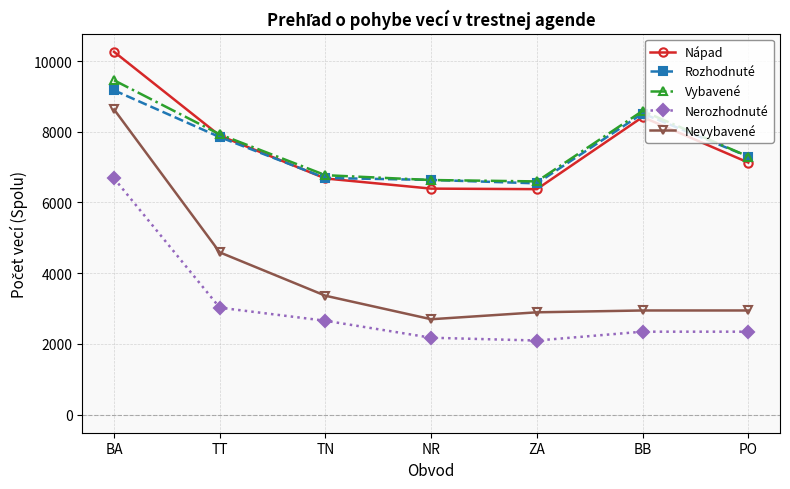

What is the label of the 2nd point from the left?

TT